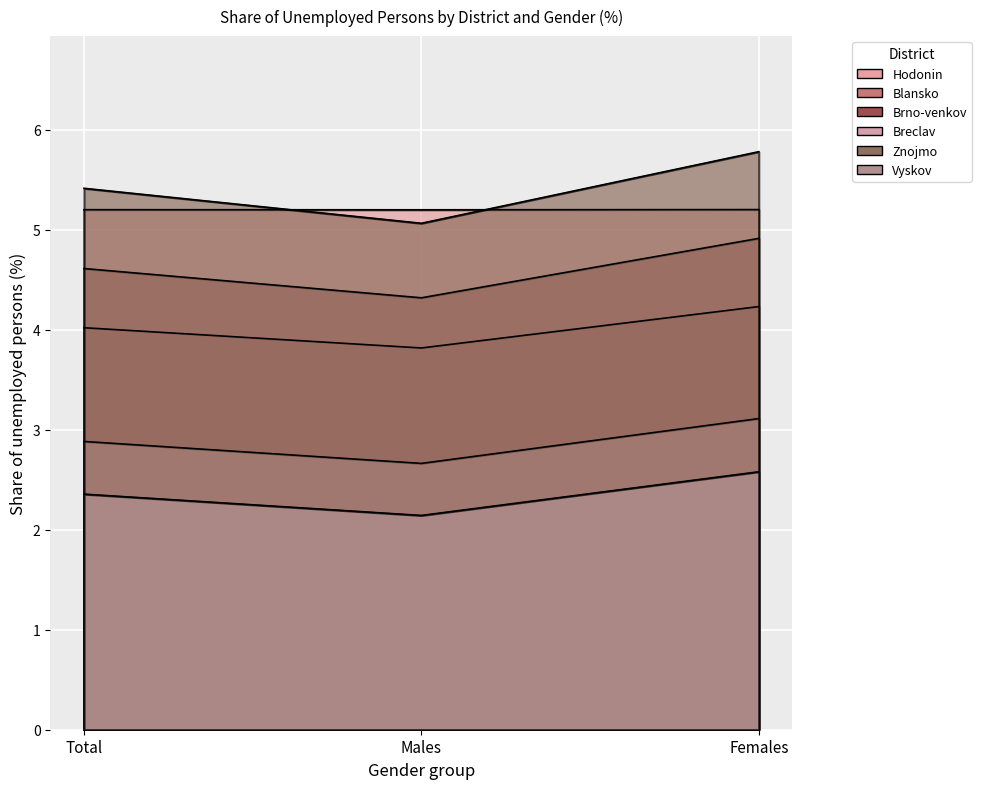

At which category is the sum across all series the highest?

Females